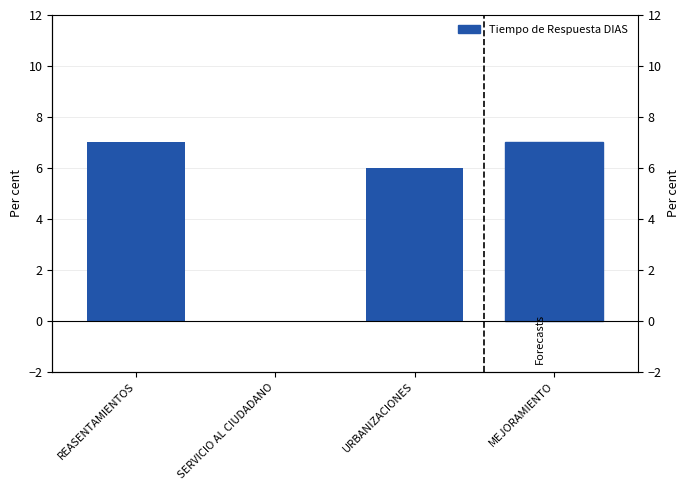

What is the value of the 1st bar from the left?

7